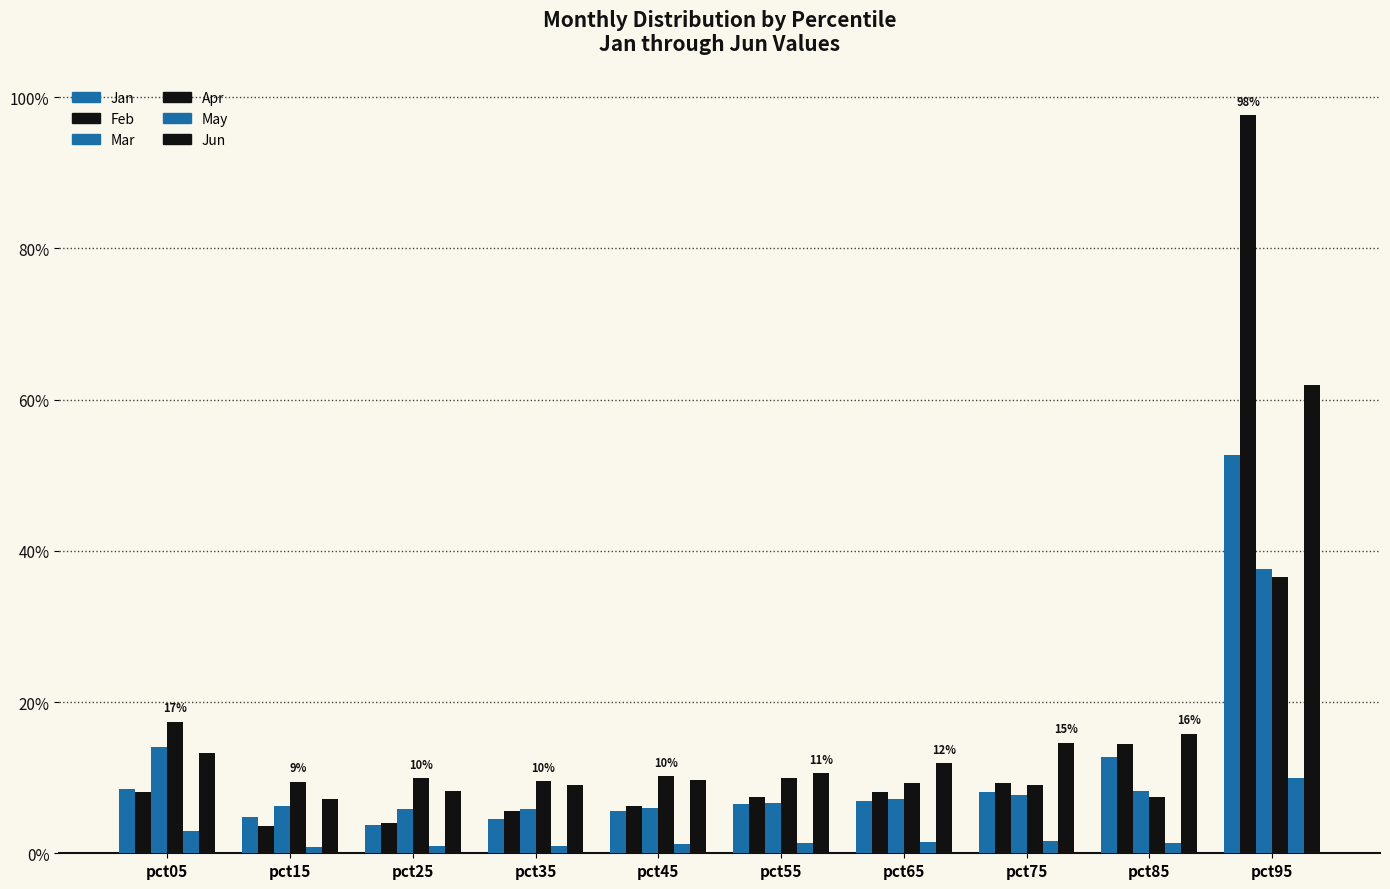

Which category has the lowest value in the Apr series?

pct85